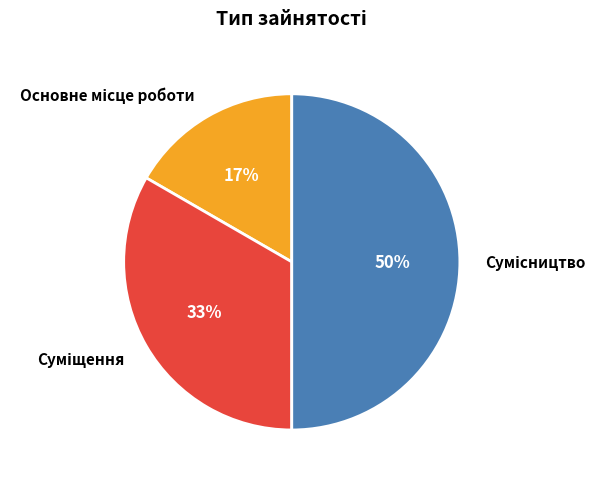

To the nearest percent, what is the average slice percentage?

33%